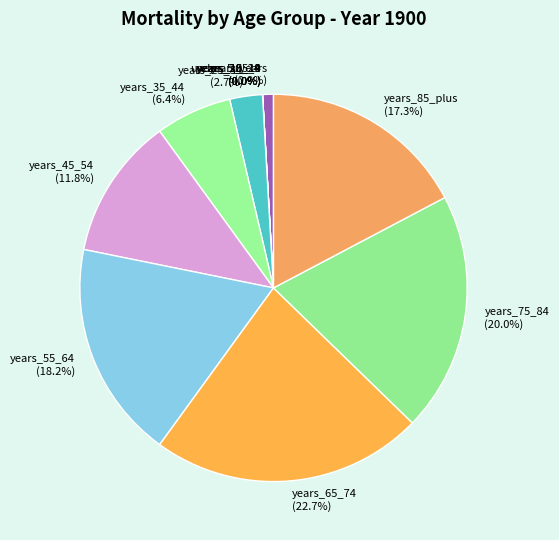

Is there a majority slice in this chart?

No